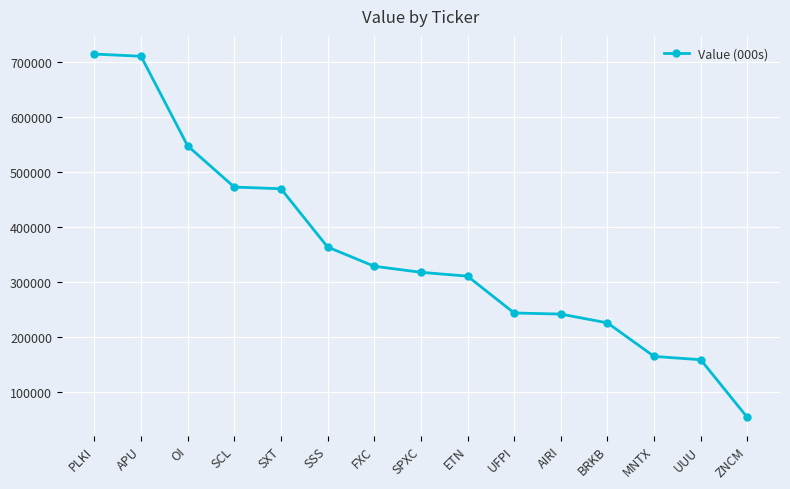

How many lines are shown in the chart?

1